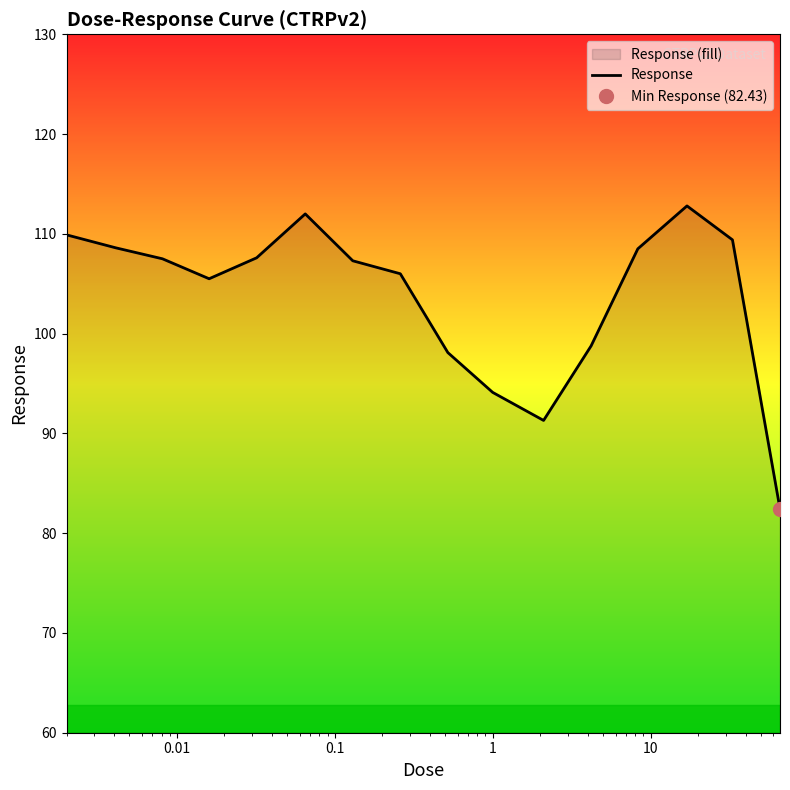

What is the average value?

103.7